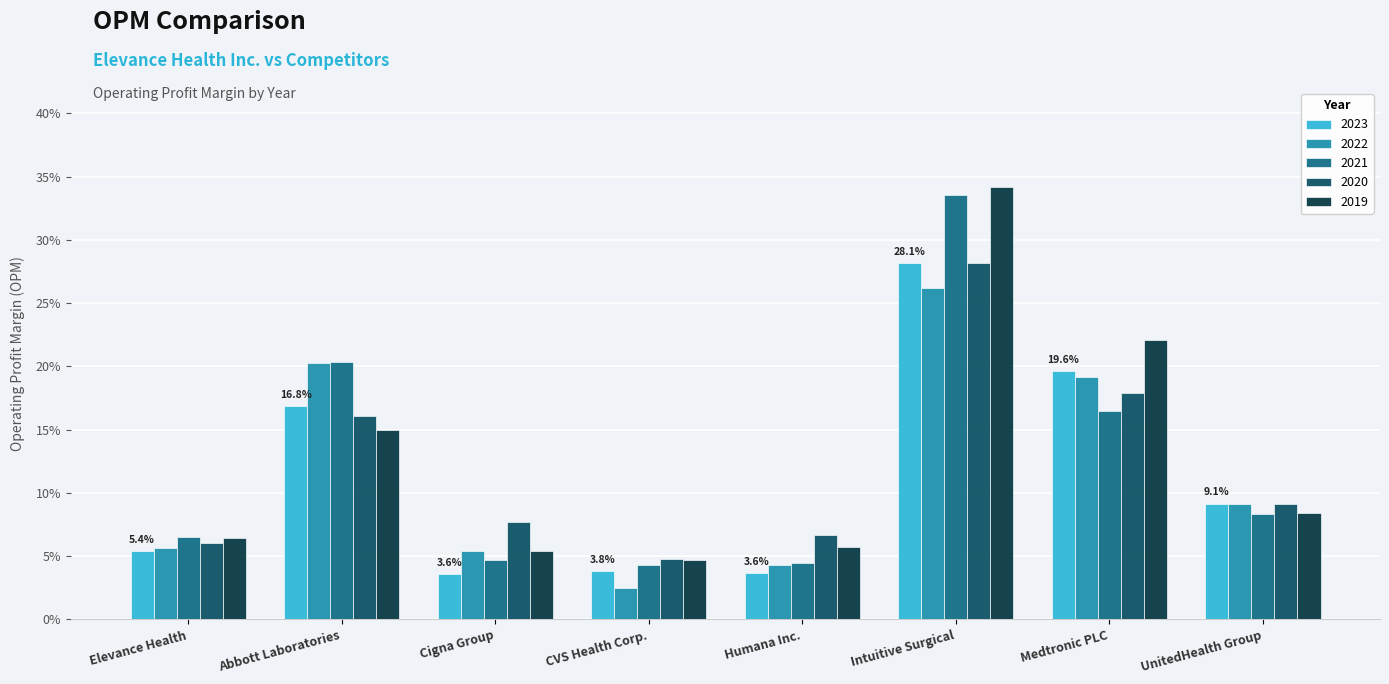

The 2021 series shows 0.1 at Humana Inc.. True or false?

False